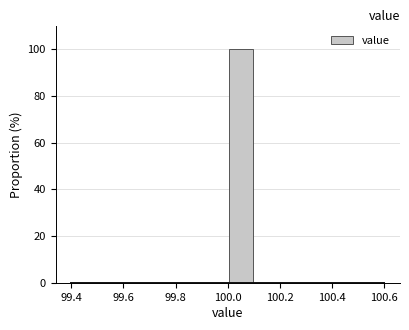

Reading left to right, transcribe this chart: for each bar, give the range it covers on the x-axis and its height. The values are not printed on the chart, so give them approximately, as read against the axis.

99.5 to 99.6: 0
99.6 to 99.7: 0
99.7 to 99.8: 0
99.8 to 99.9: 0
99.9 to 100.0: 0
100.0 to 100.1: 100
100.1 to 100.2: 0
100.2 to 100.3: 0
100.3 to 100.4: 0
100.4 to 100.5: 0